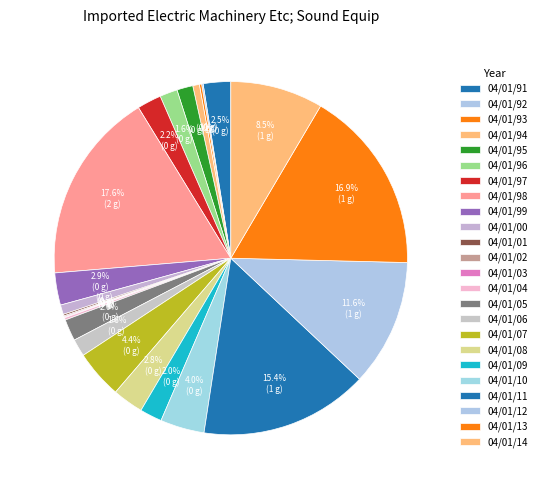

Which category has the smallest portion of the pie?

04/01/03